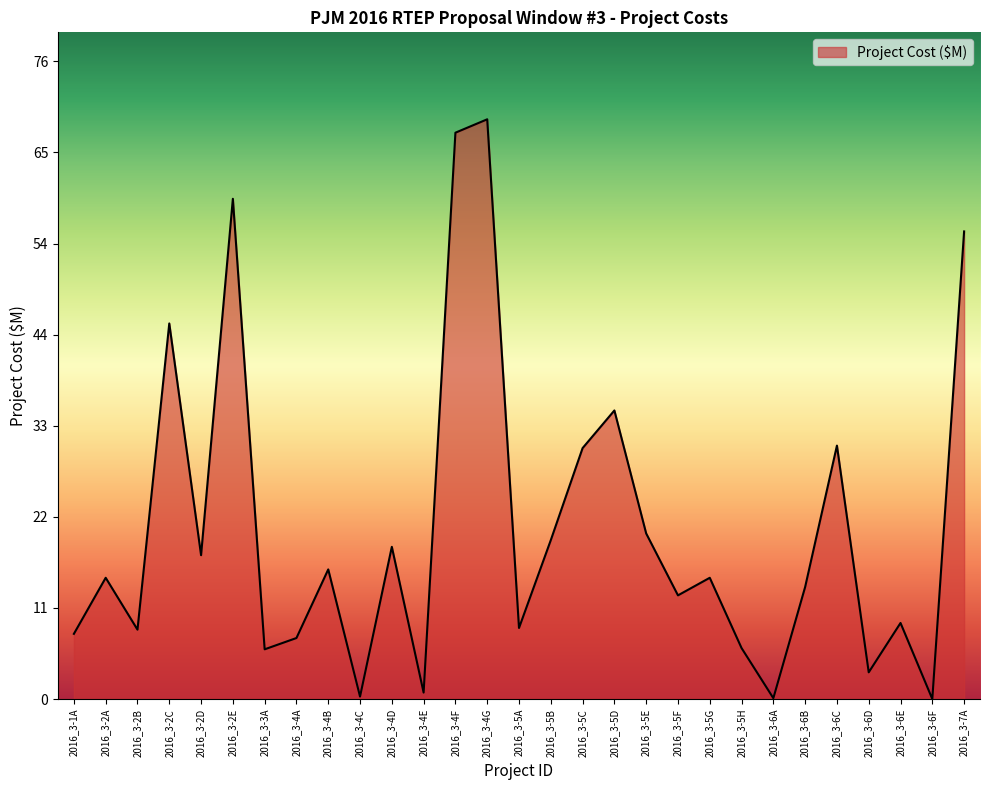

Where is the first local minimum?

2016_3-2B